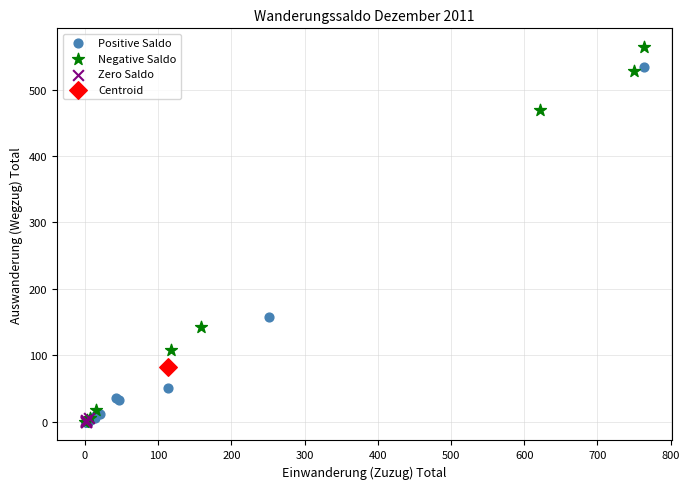

What are all the series names shown in the legend?

Positive Saldo, Negative Saldo, Zero Saldo, Centroid